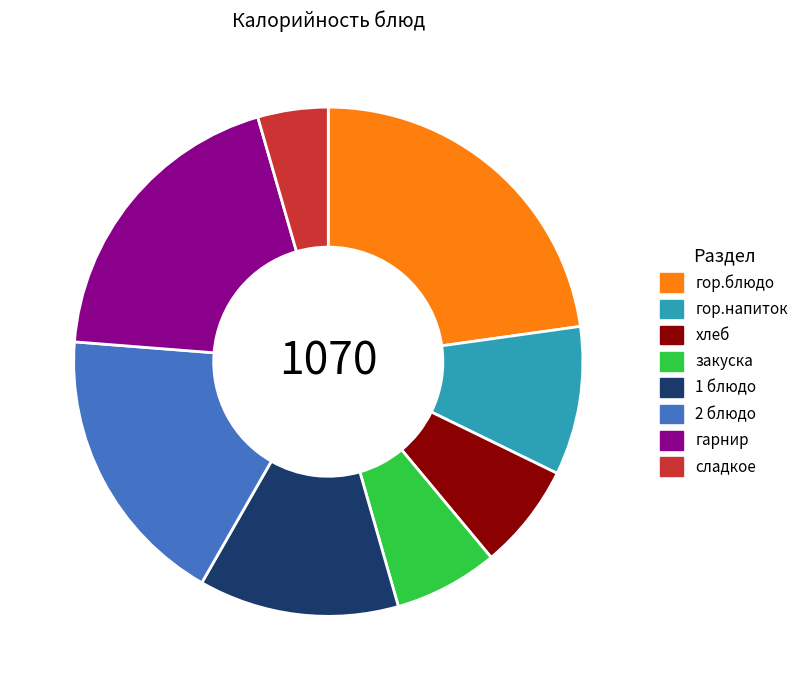

Do гарнир and 1 блюдо together represent more than half of the pie?

No